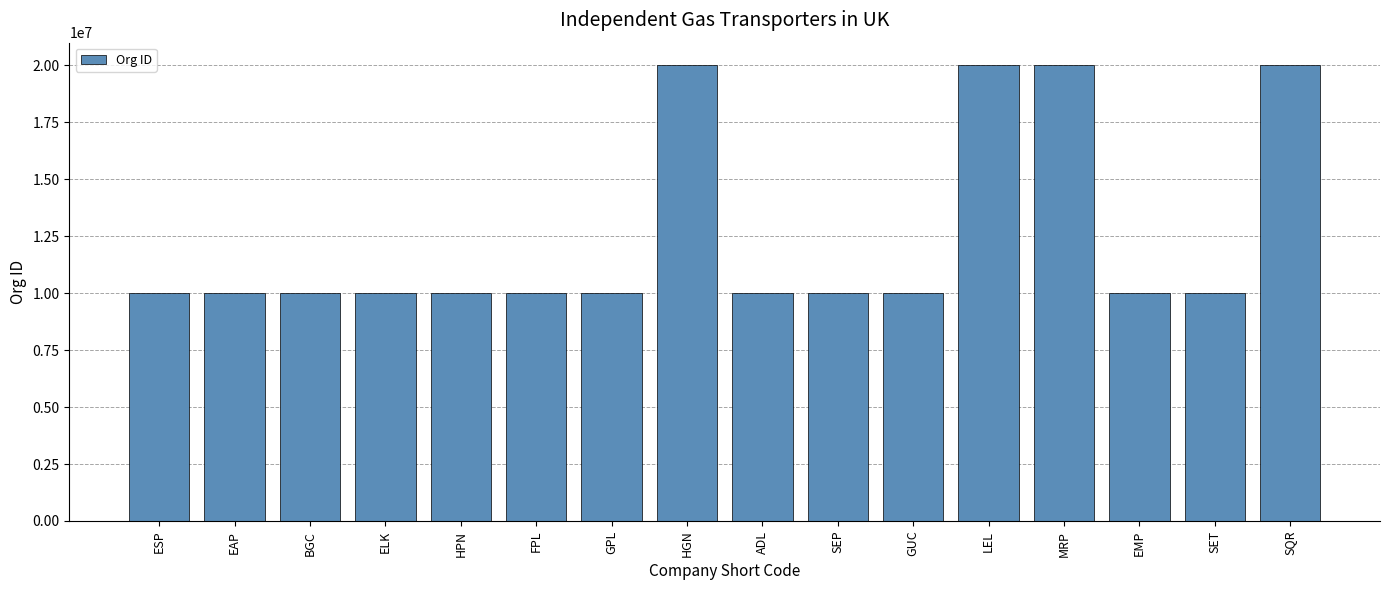

What is the sum of all values?

200022478